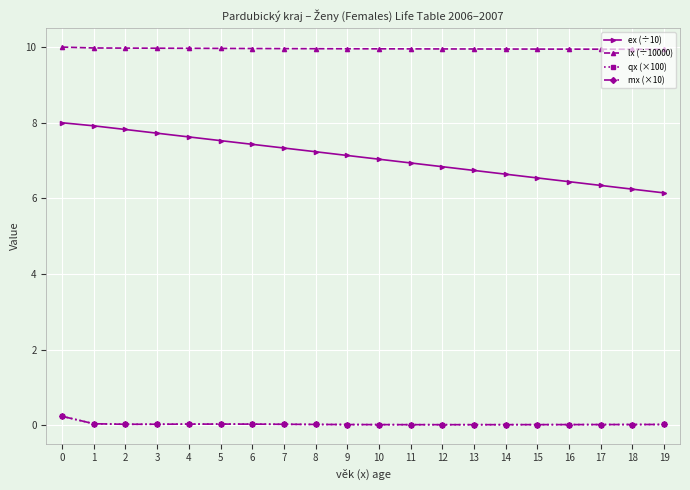

What is the greatest value displayed?

10.0